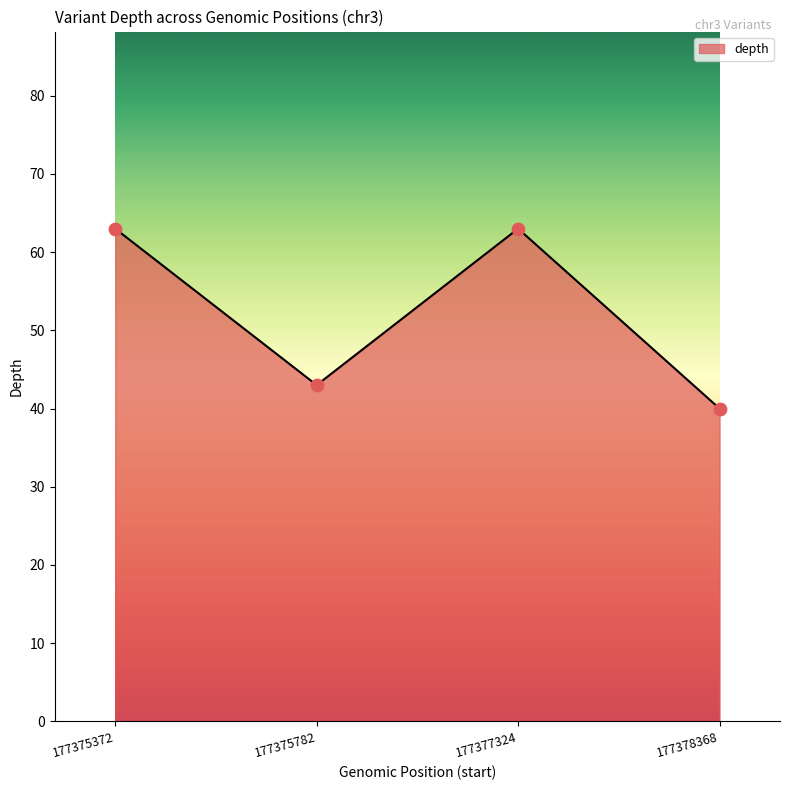

What is the change in value from 177375372 to 177378368?

-23